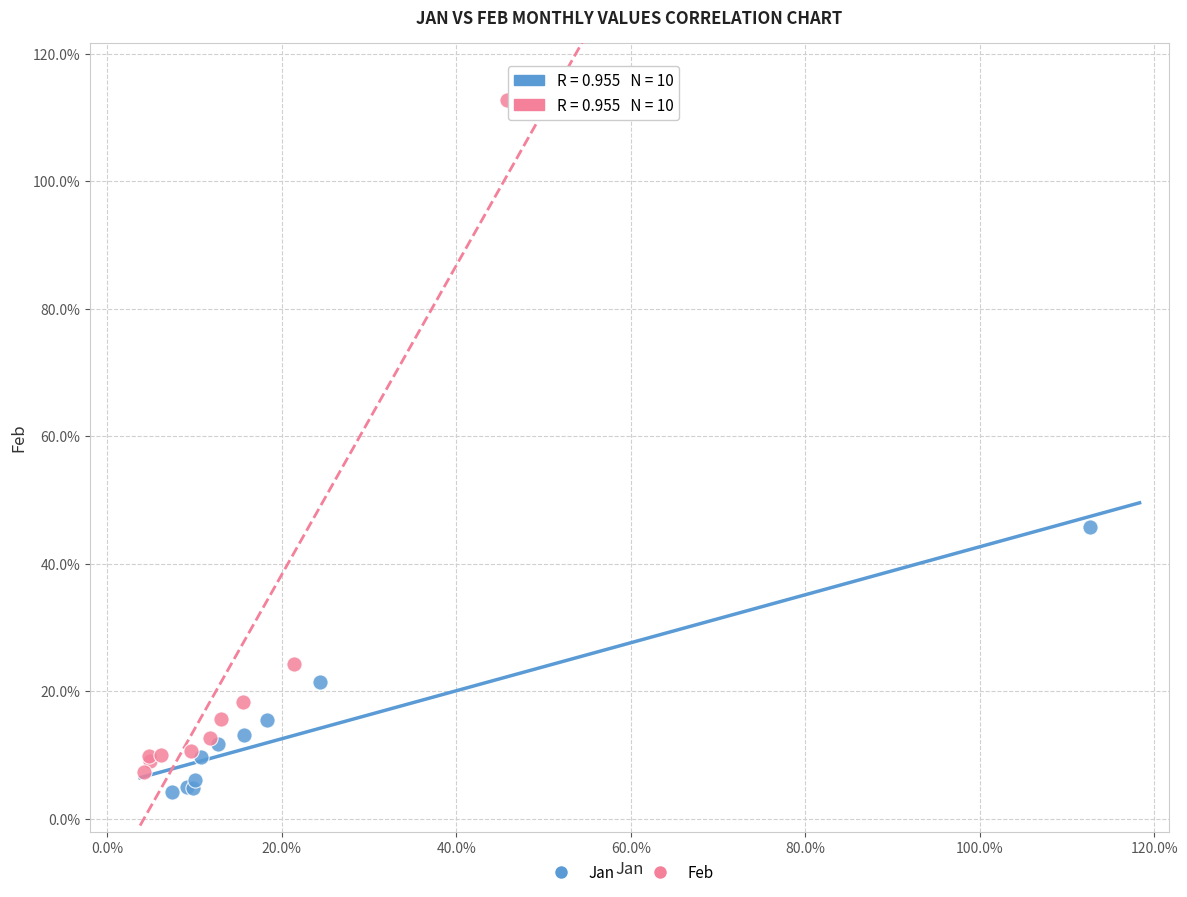

Which series has the largest Y range (max minus min)?

Feb